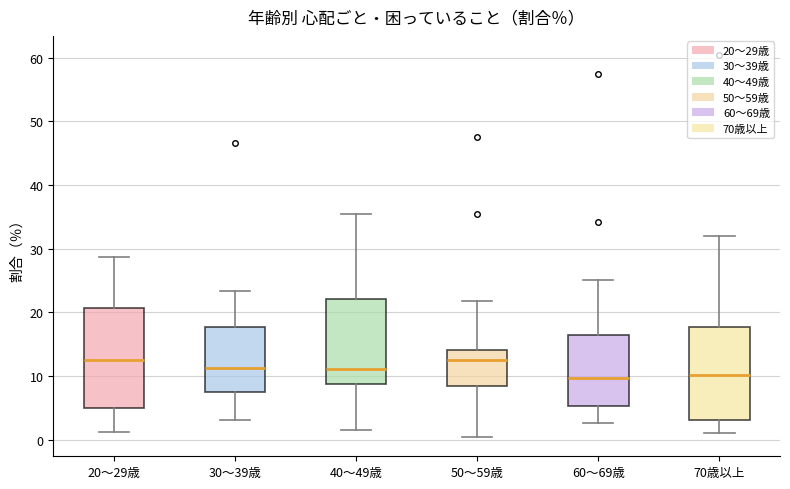

Which box is the tallest, from its lower edge to its upper edge?

20～29歳